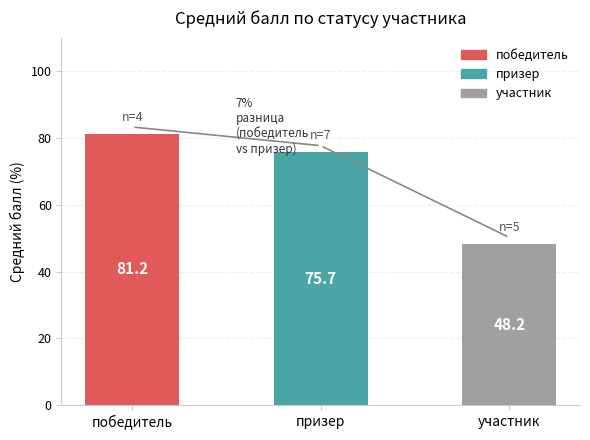

How many categories are shown in the chart?

3